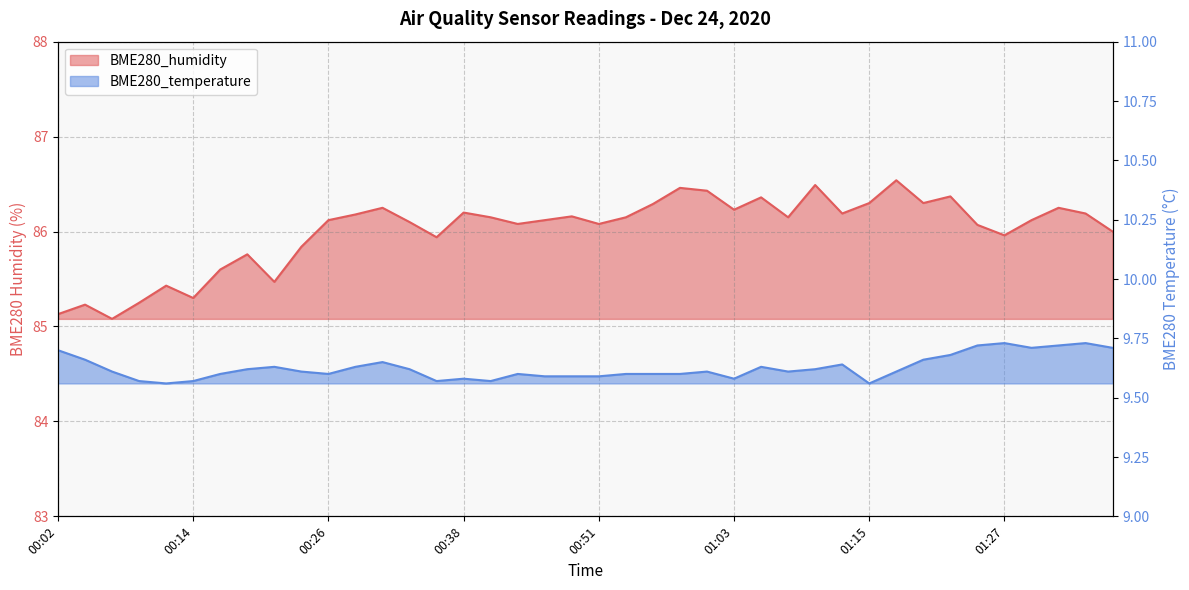

Which series has the widest spread of values?

BME280_humidity